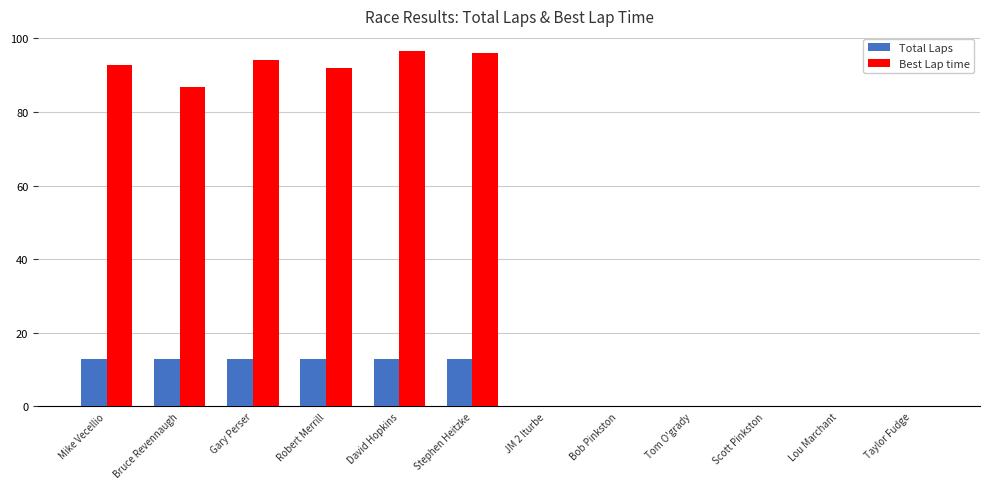

What is the maximum value shown in the chart?

96.6